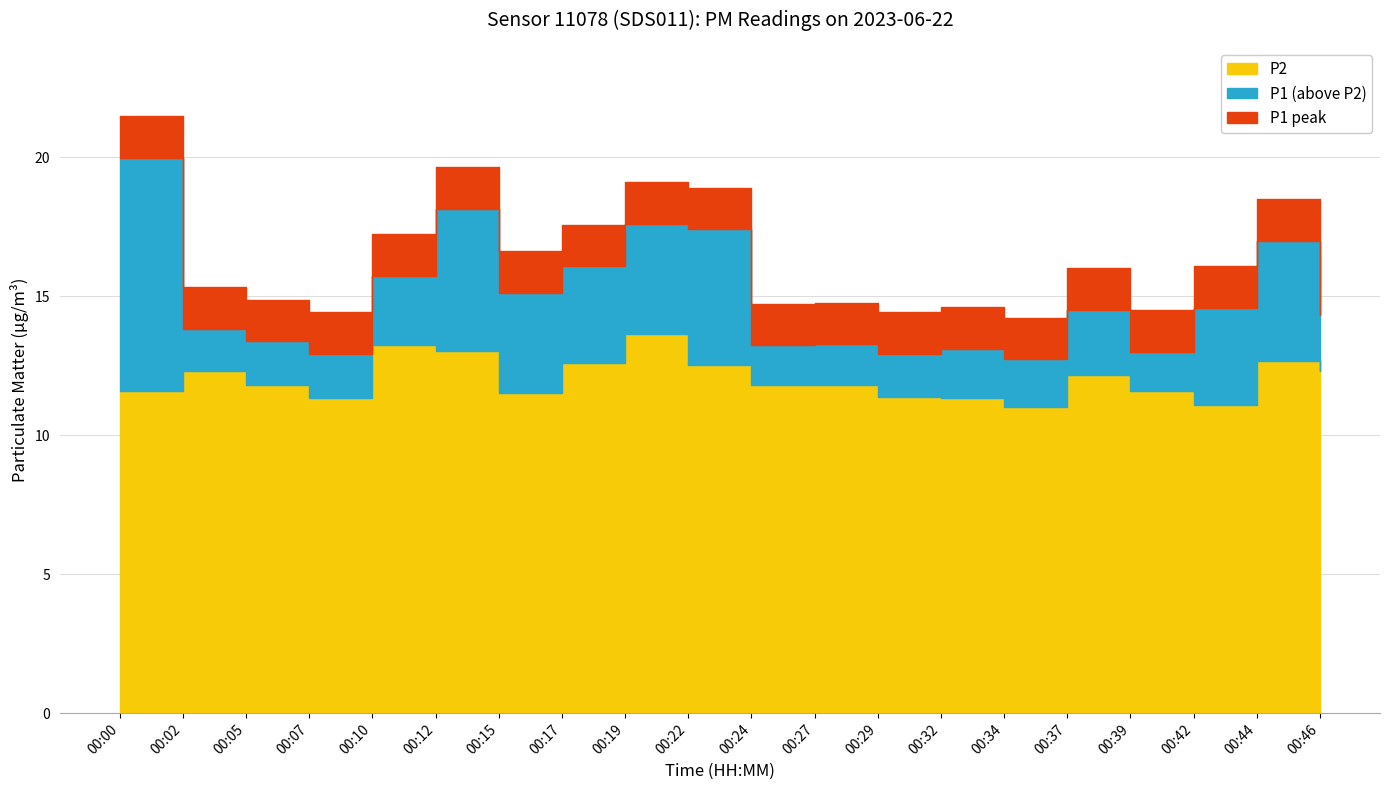

Which category has the highest value across all series?

00:00